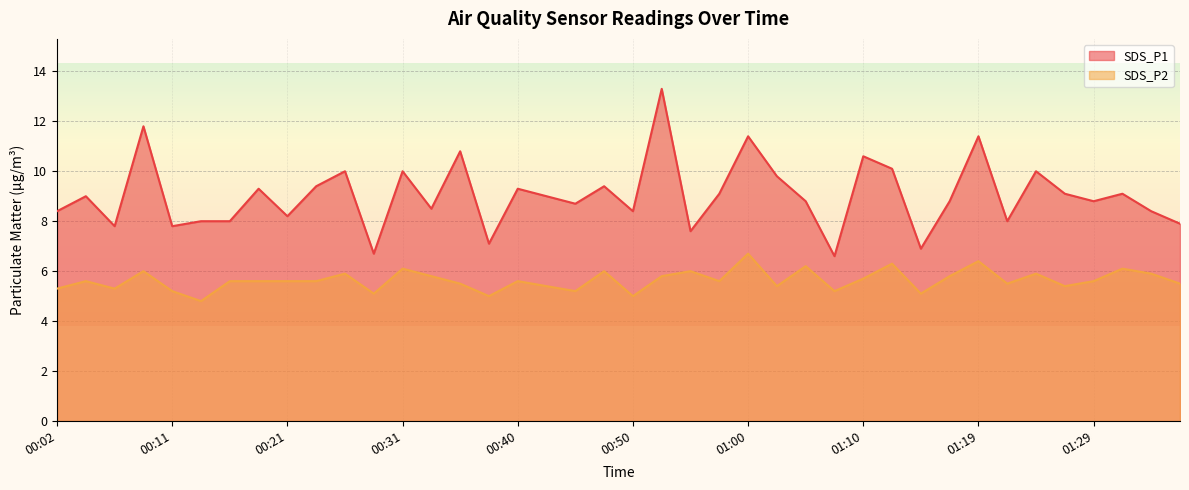

Is the value of SDS_P1 at 00:53 greater than the value of SDS_P2 at 00:33?

Yes